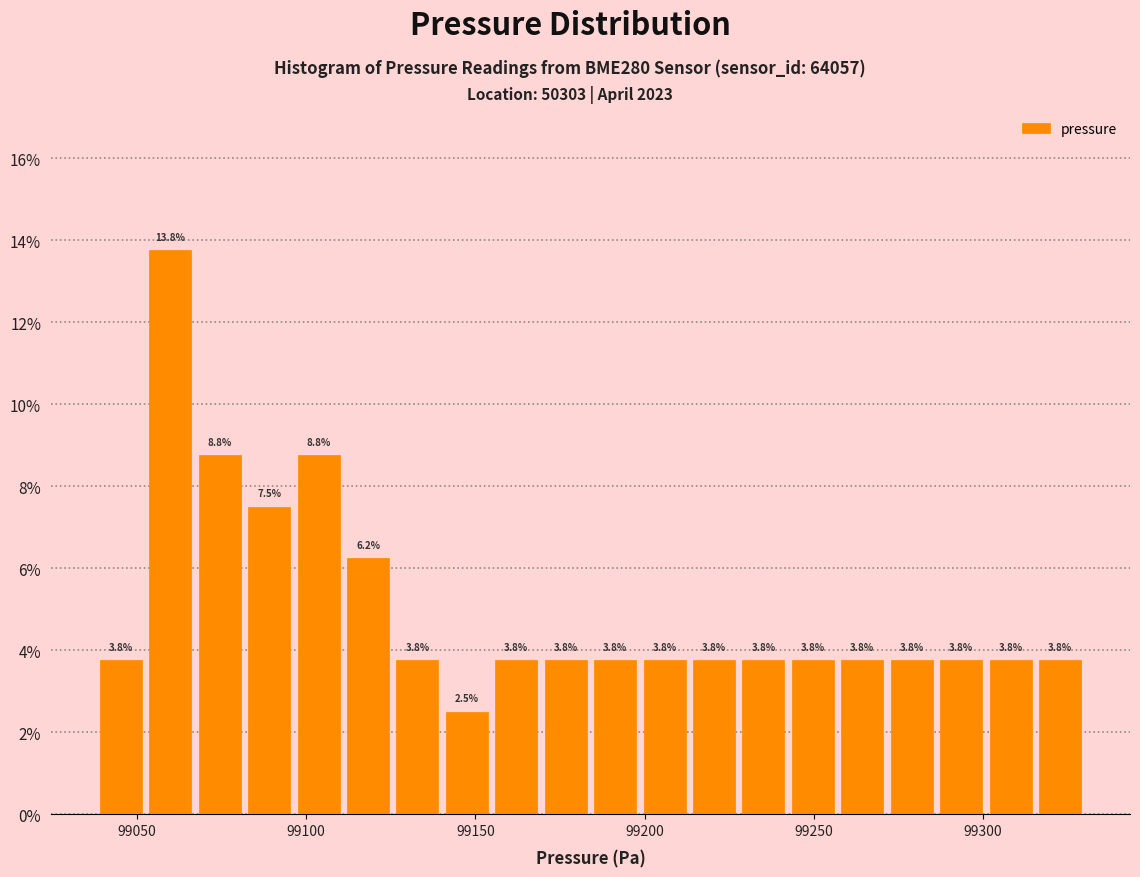

Around what value on the x-axis is the tallest bar? Give the approximate position of its centre, as read against the axis.

99060